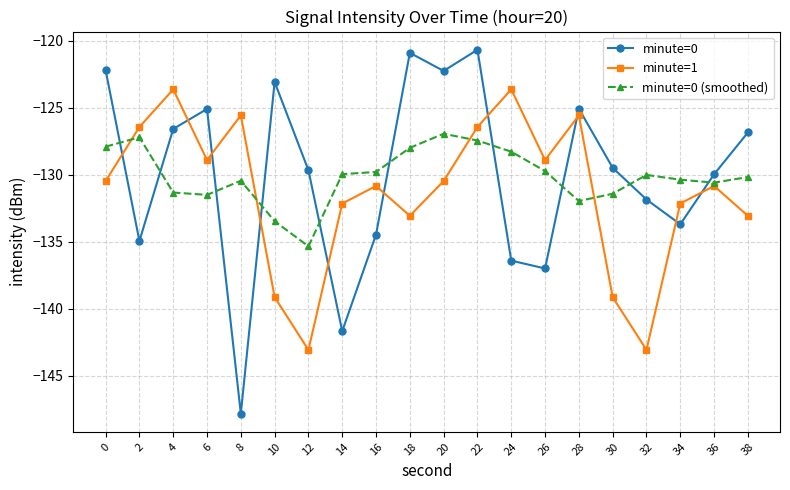

After their last crossing, which series has the higher values: minute=0 (smoothed) or minute=0?

minute=0